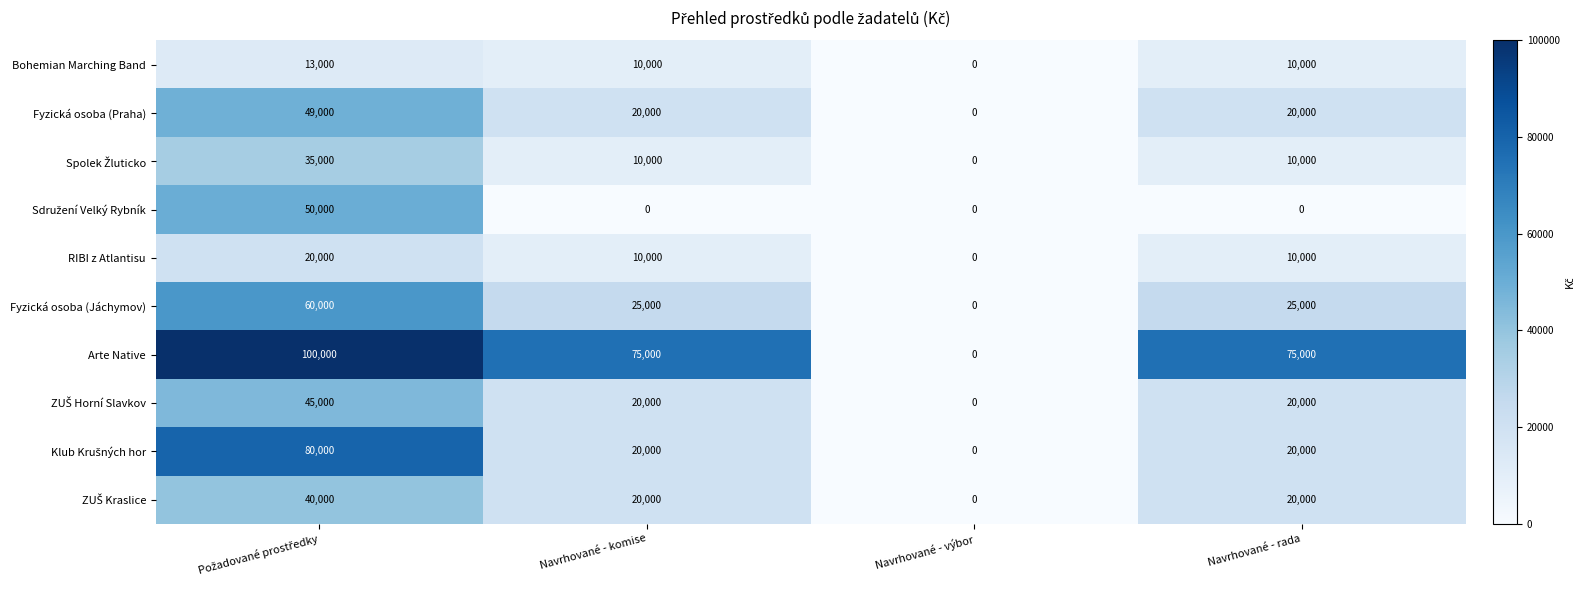

At how many categories does at least one series exceed 71613?

3